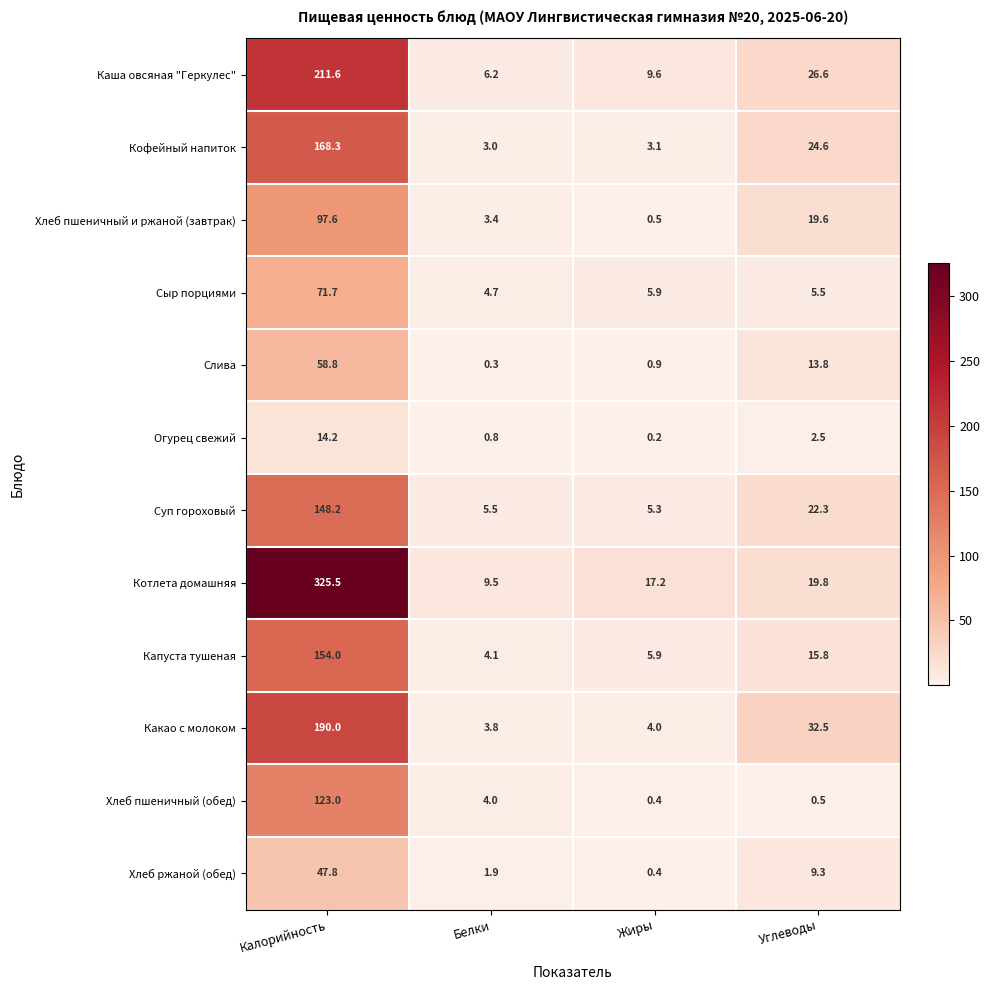

What is the difference between the maximum and second lowest values in the Суп гороховый series?

142.7